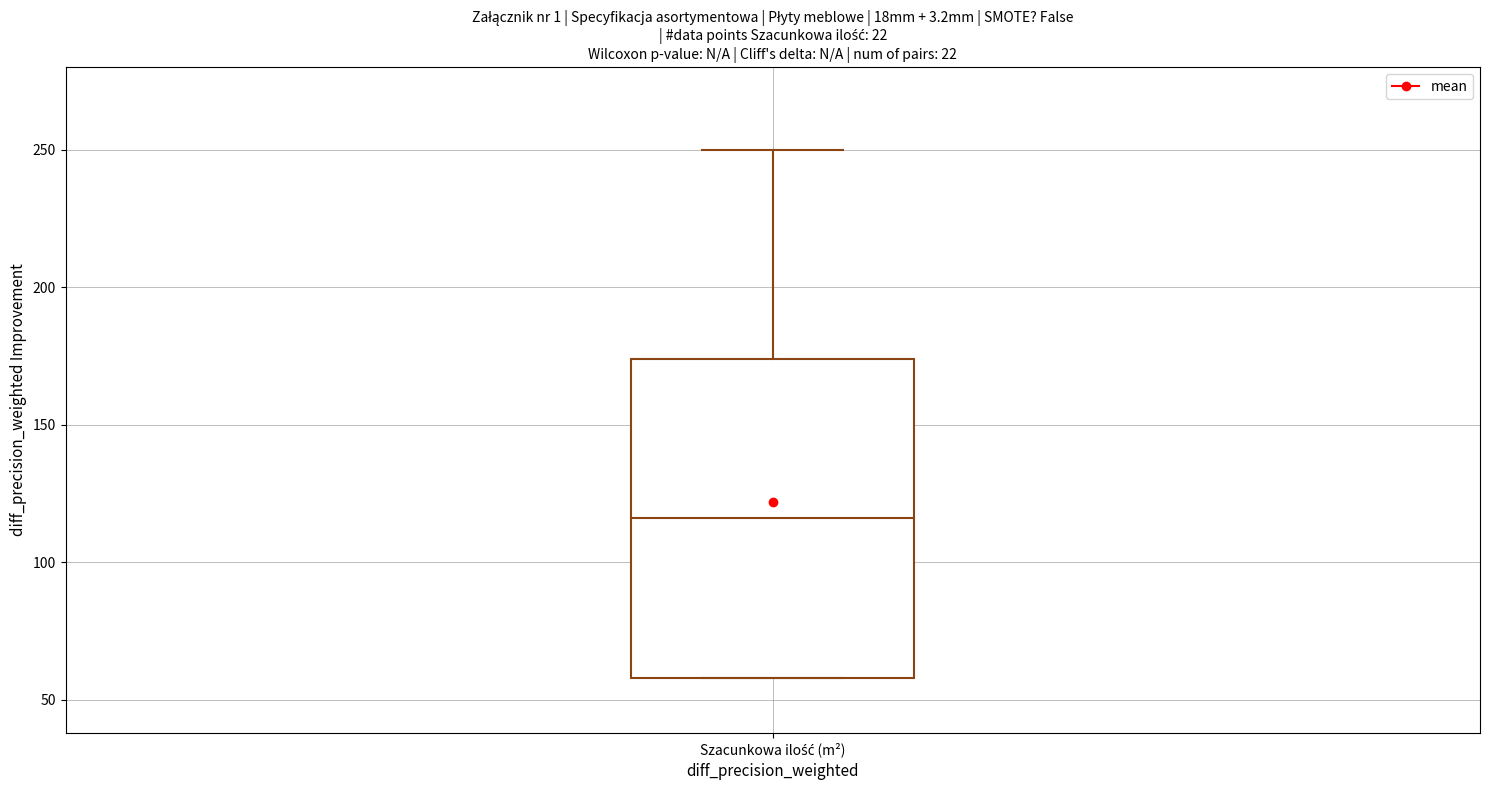

Transcribe this box plot: give where the median line is, the range the box spans, and where the two whiskers end, as read against the y-axis. The values are not printed on the chart, so give them approximately, as read against the axis.

median 115, box 60 to 175, whiskers 60 to 250